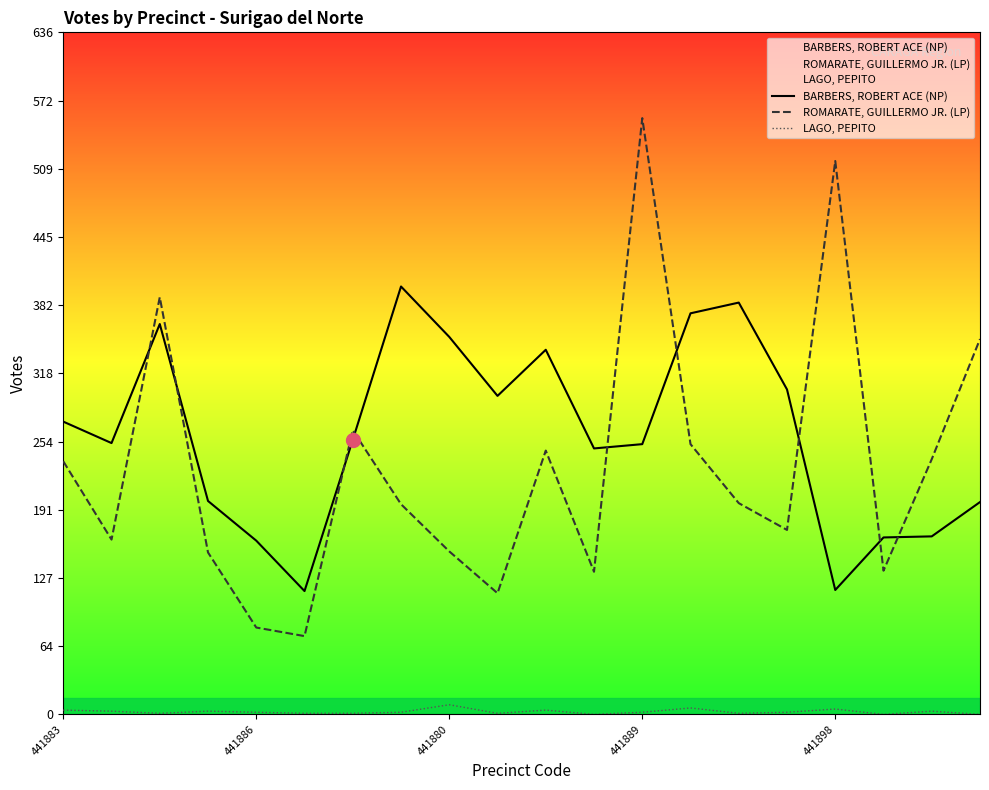

Where is BARBERS, ROBERT ACE (NP) nearest to the value 257?

6